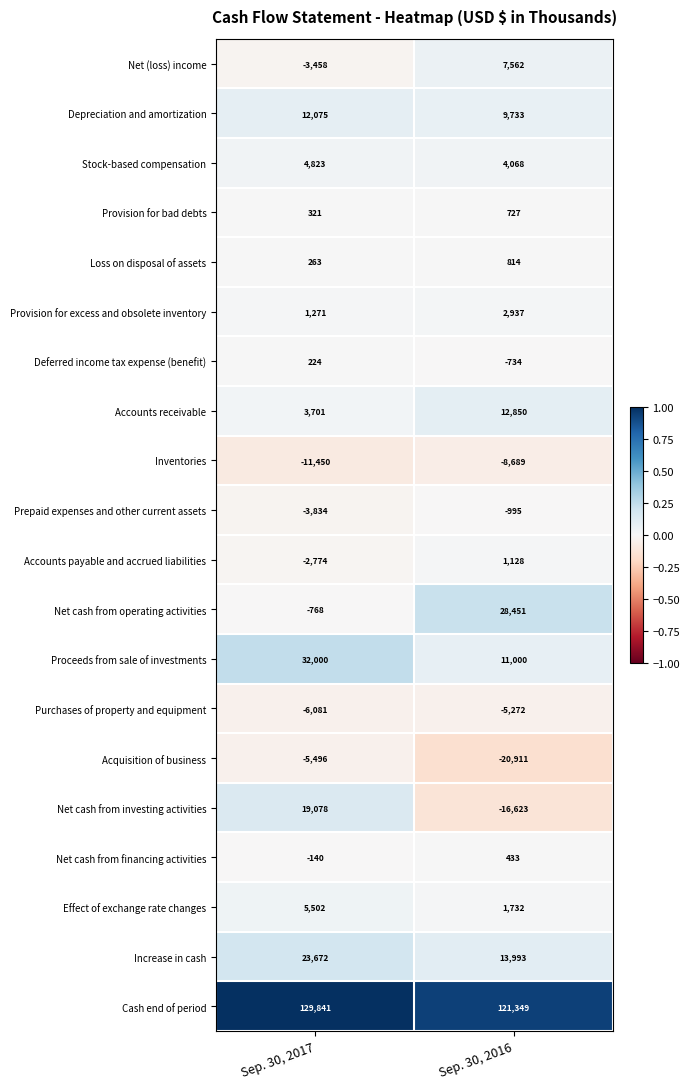

Between Sep. 30, 2017 and Sep. 30, 2016, which series saw the biggest shift?

Net cash from investing activities